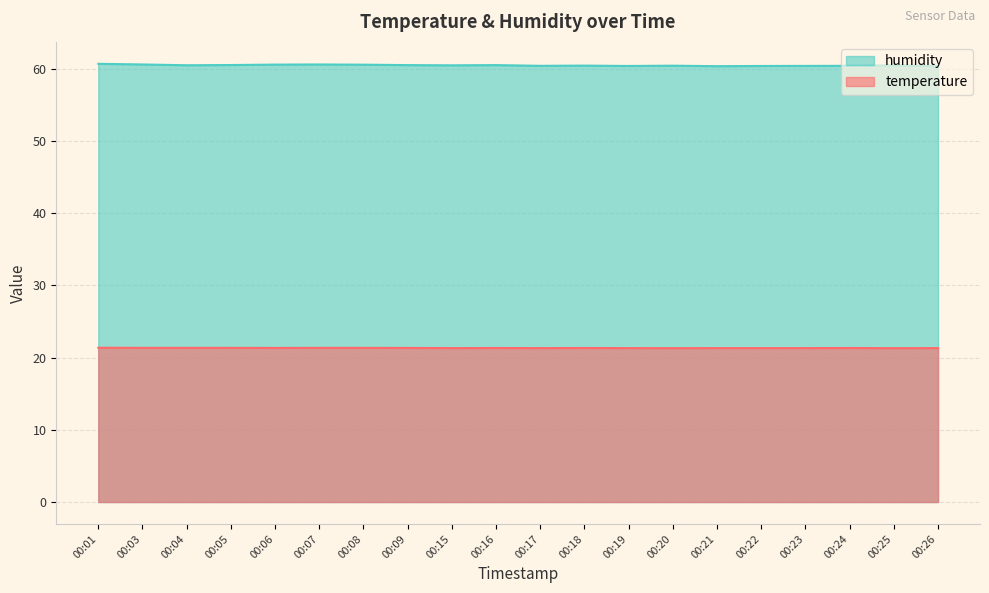

True or false: temperature and humidity cross at least once.

False